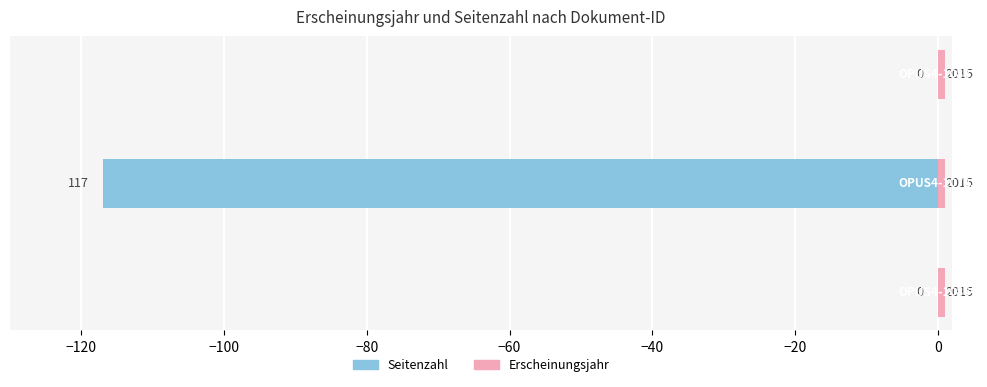

How many categories are shown in the chart?

3